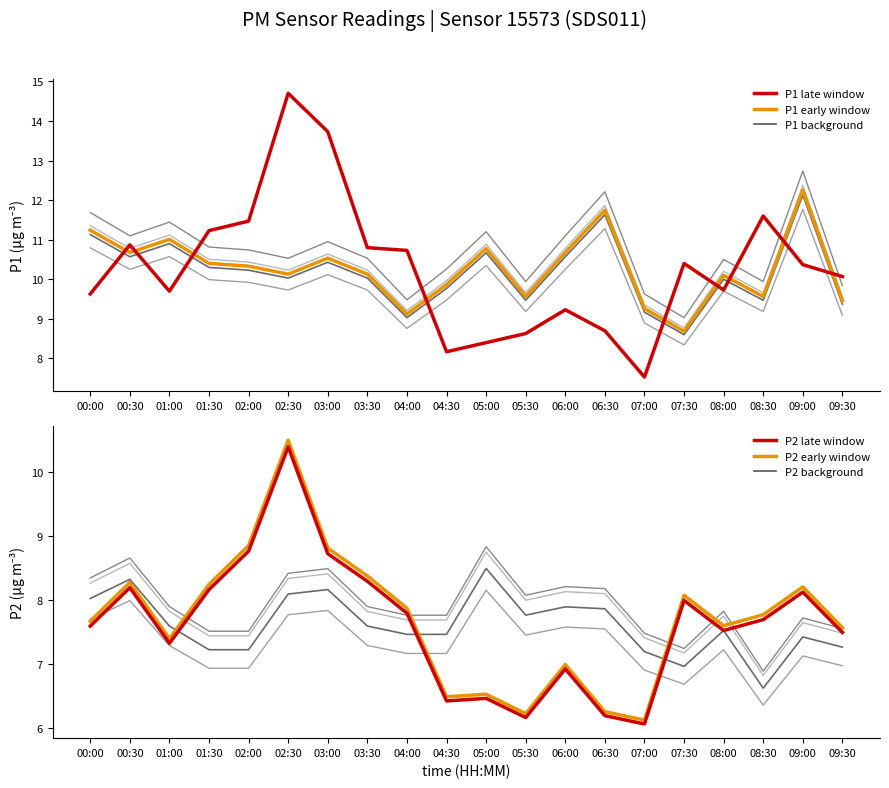

How many data points in P2_late are less than 7?

6